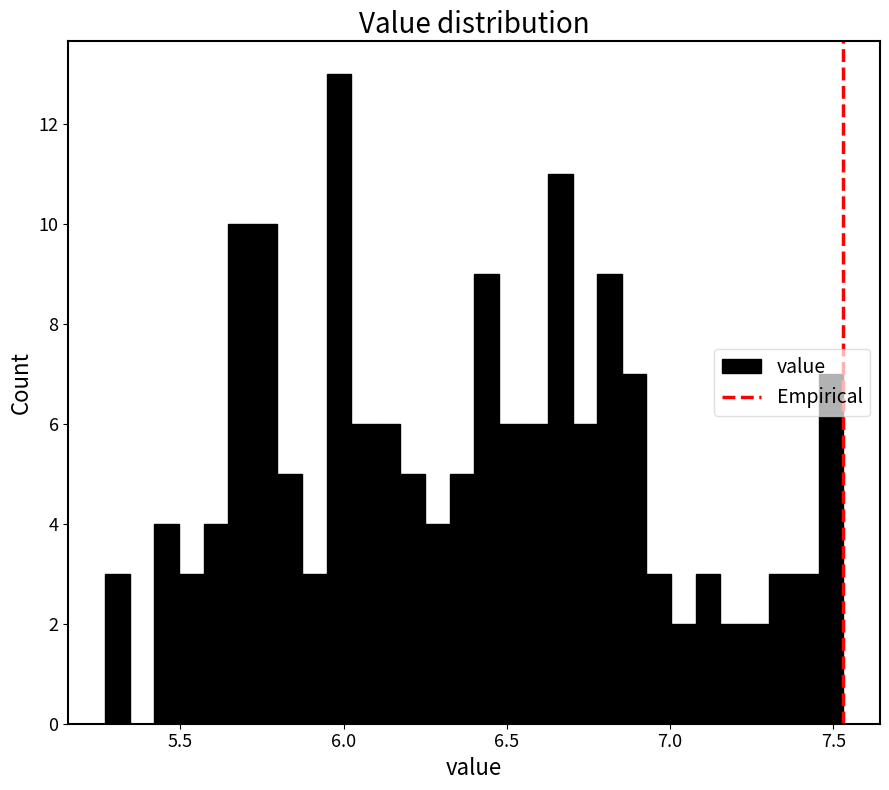

Around what value on the x-axis is the tallest bar? Give the approximate position of its centre, as read against the axis.

6.00